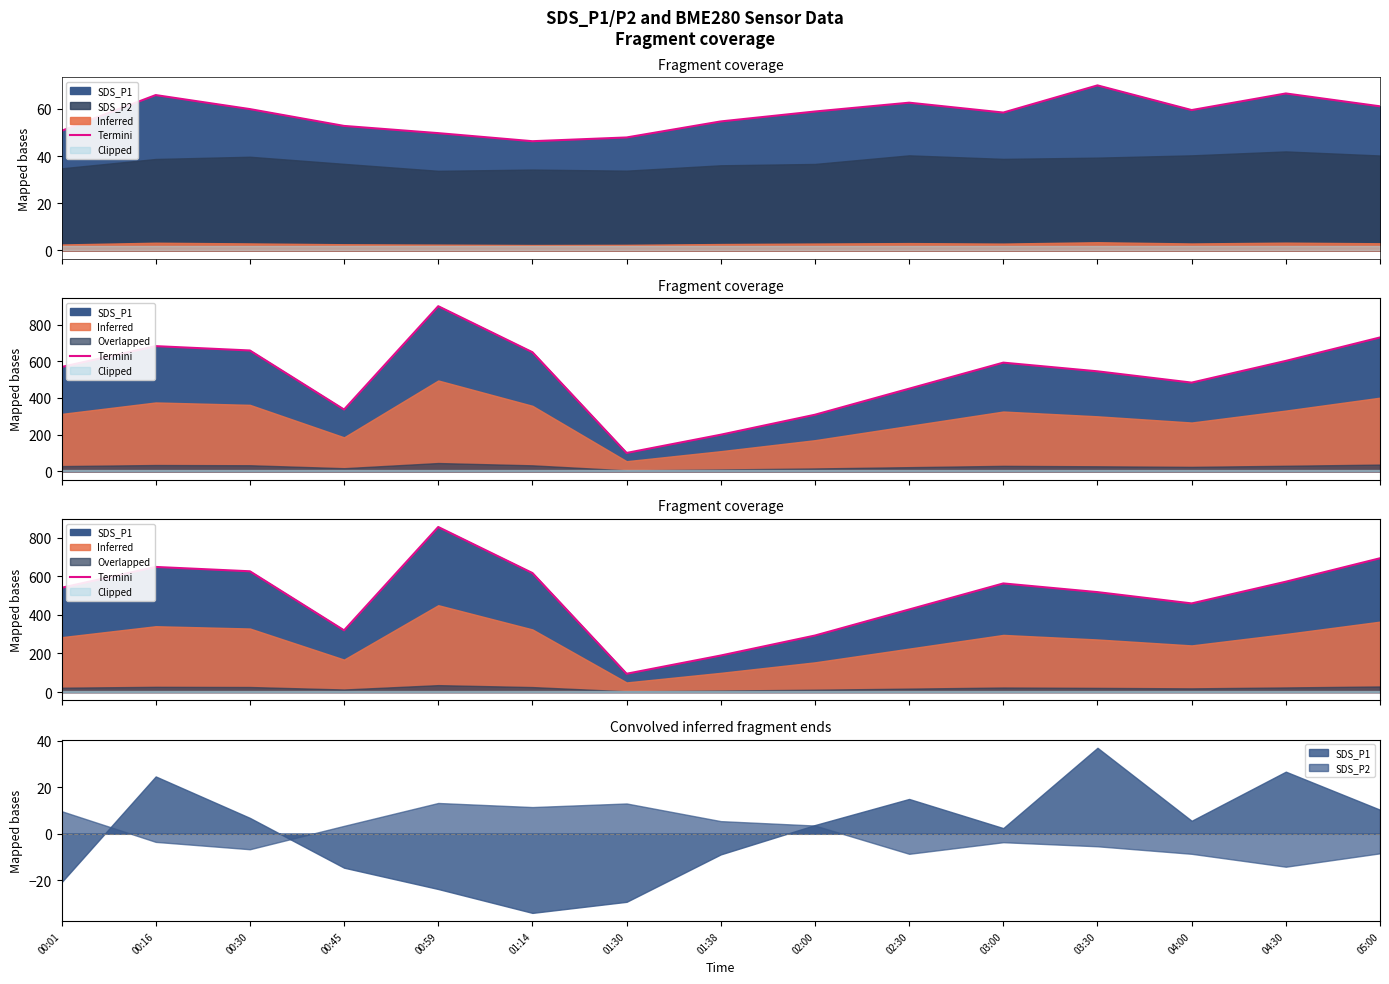

Which label corresponds to the smallest value in the chart?

01:30